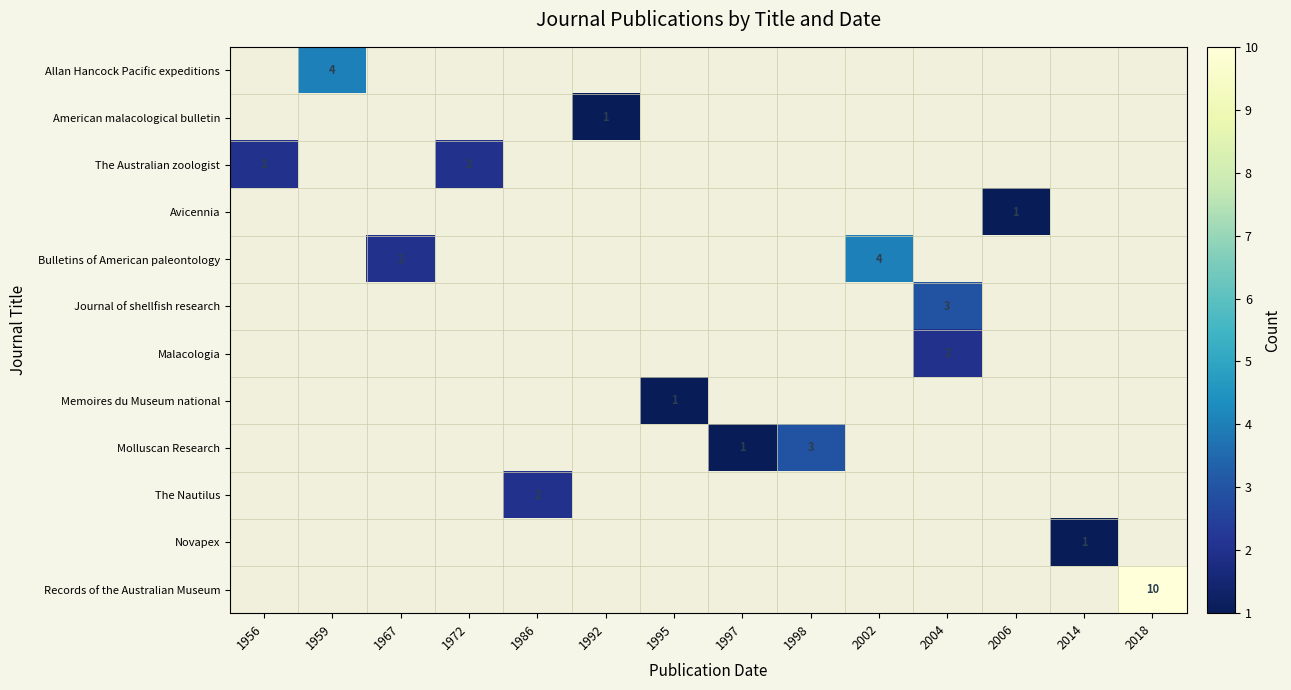

Between 1995 and 2002, which is larger?

2002